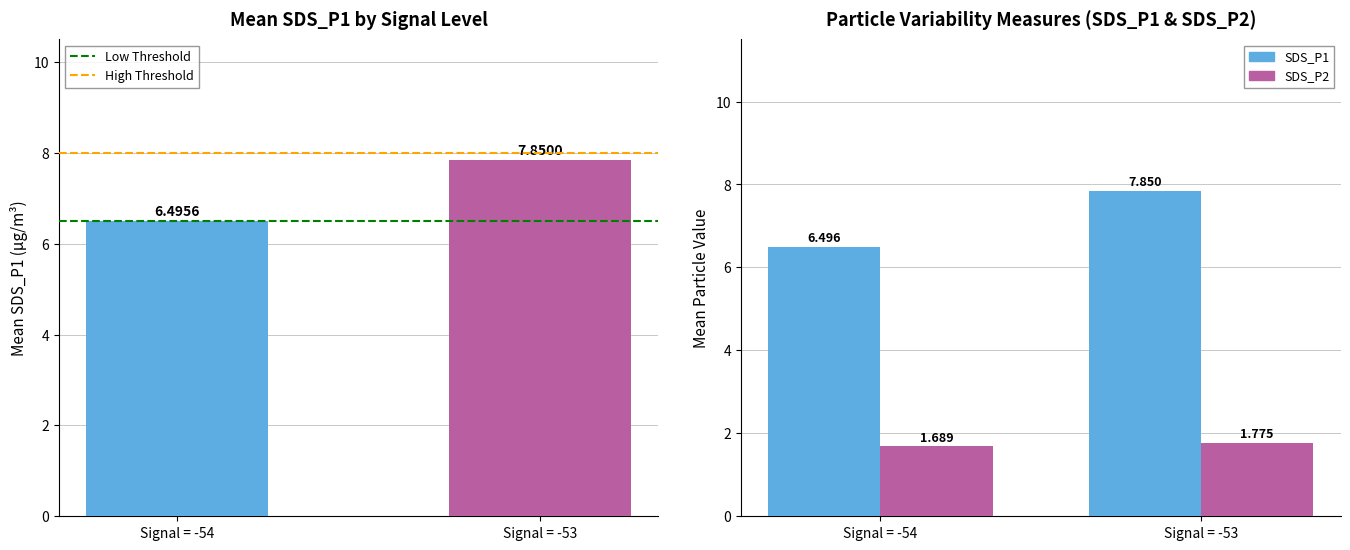

What is the minimum value shown in the chart?

1.7